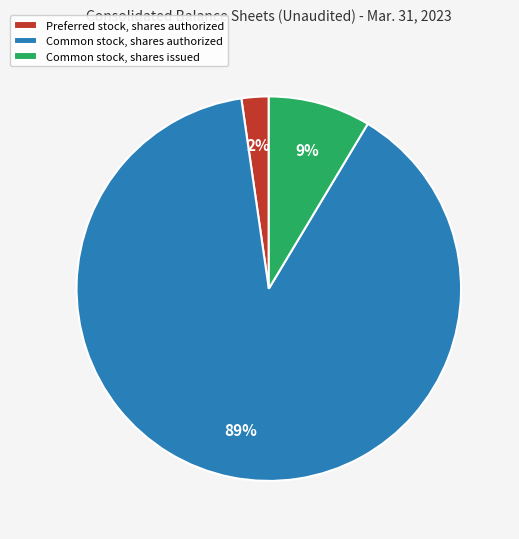

Does any single category account for the majority?

Yes